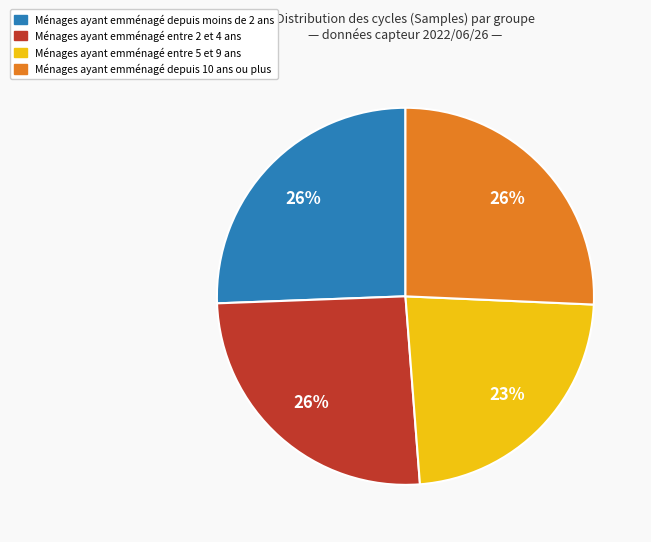

How many slices are in this pie chart?

4